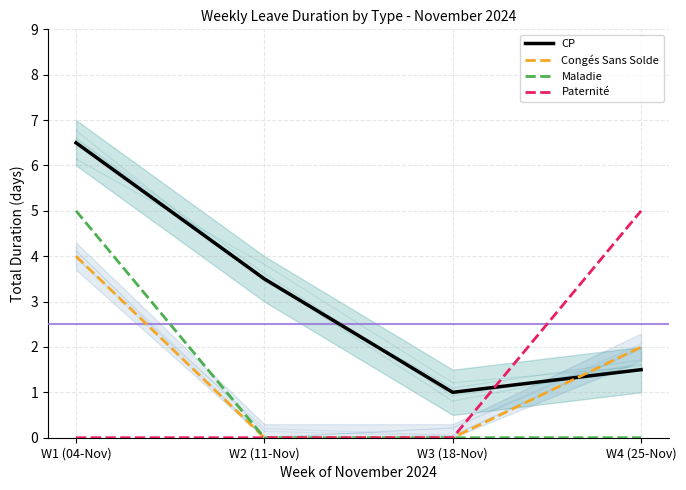

True or false: Maladie and Congés Sans Solde intersect in this chart.

False